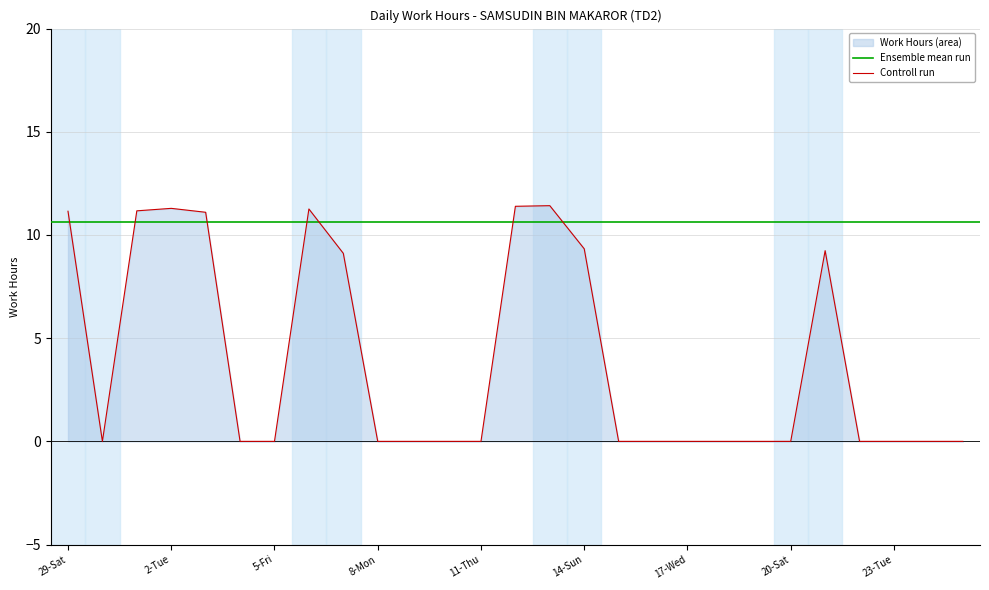

Does the chart have visible grid lines?

Yes